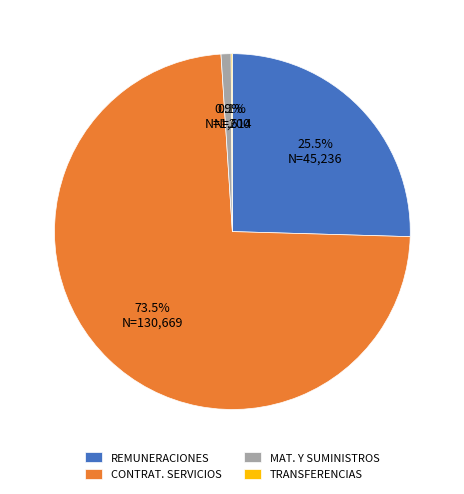

Which category has the biggest portion of the pie?

CONTRAT. SERVICIOS